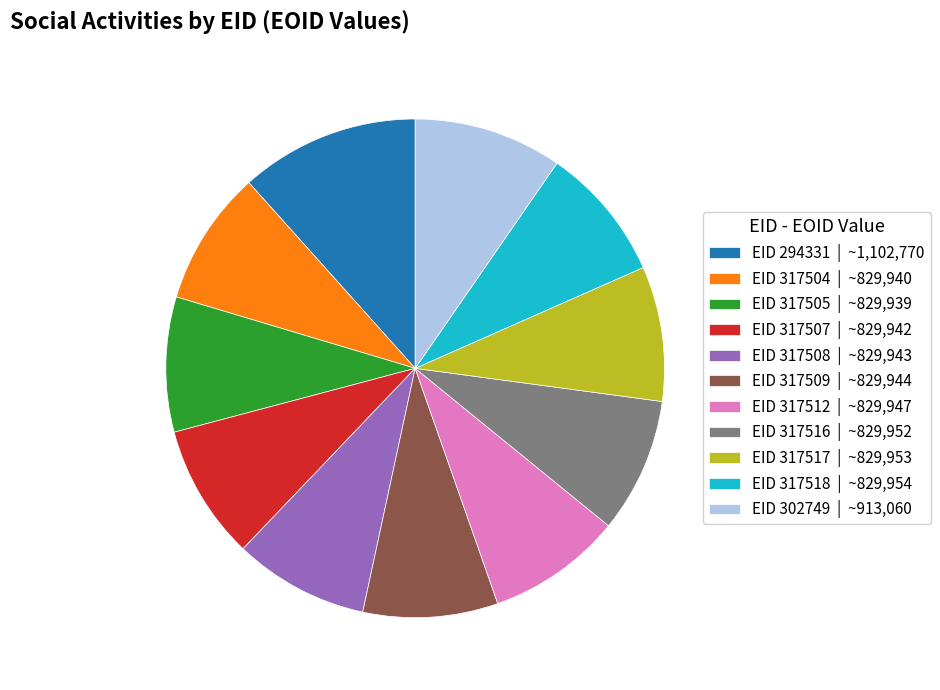

Is there a majority slice in this chart?

No